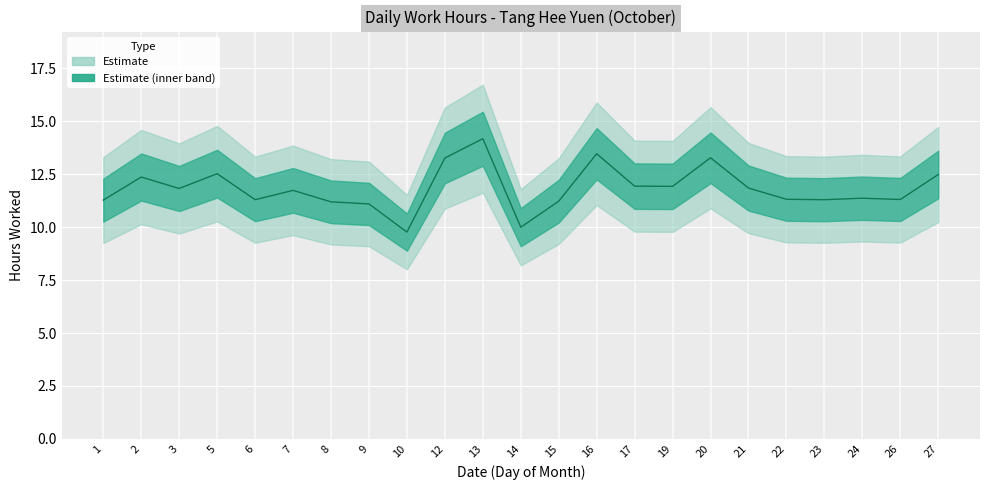

What is the change in value from 13 to 19?

-2.2